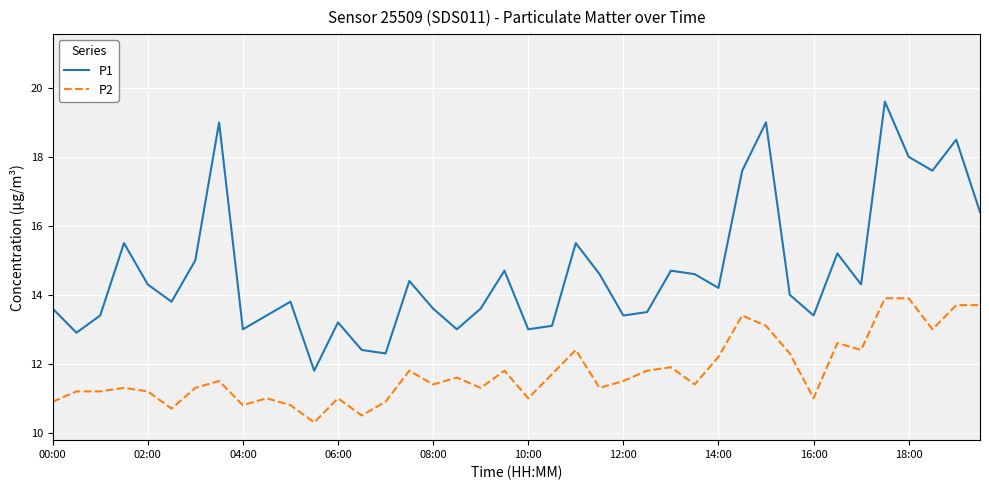

How many interior local valleys does the P1 series have?

12